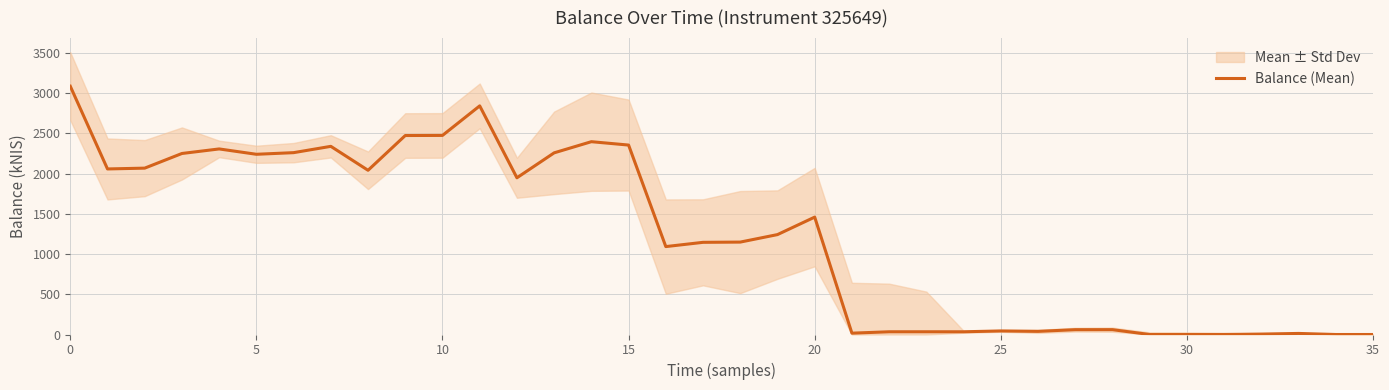

What is the highest value of the Balance (Mean) series?

3086.6